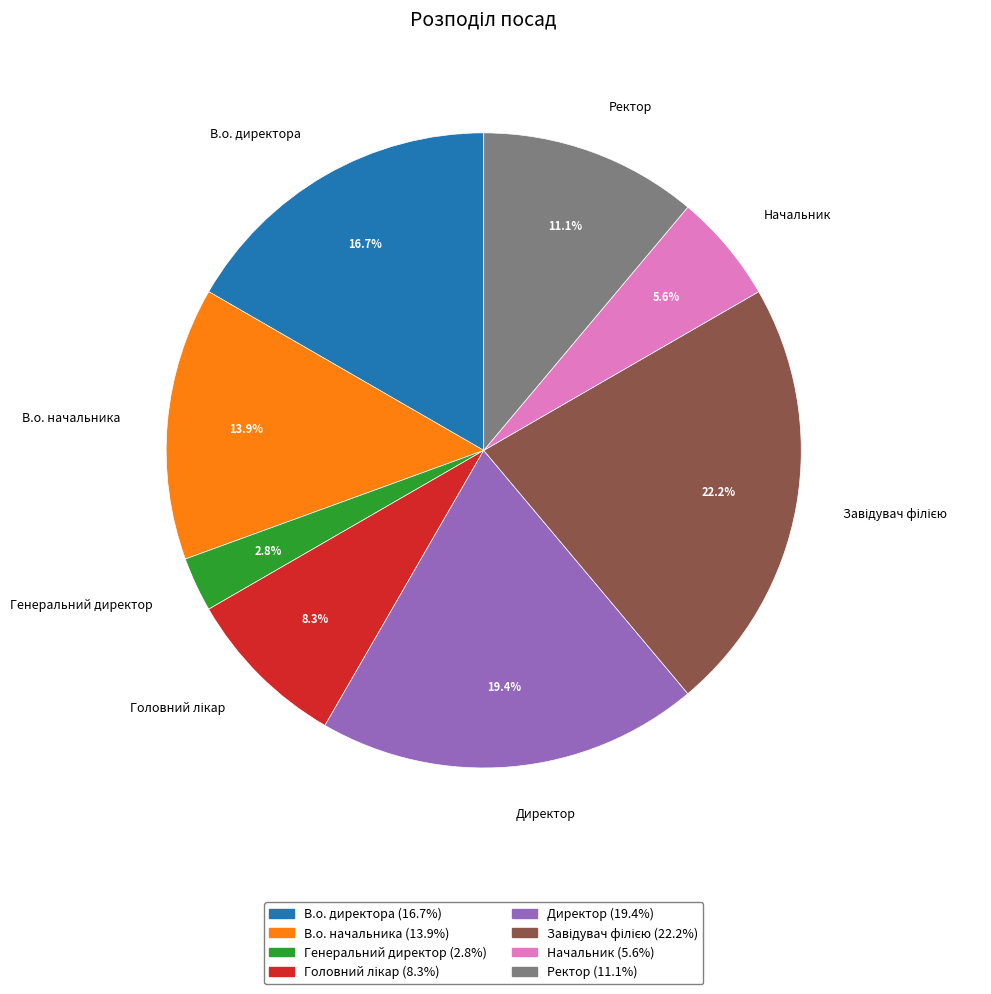

Which has a higher value, Директор or Генеральний директор?

Директор